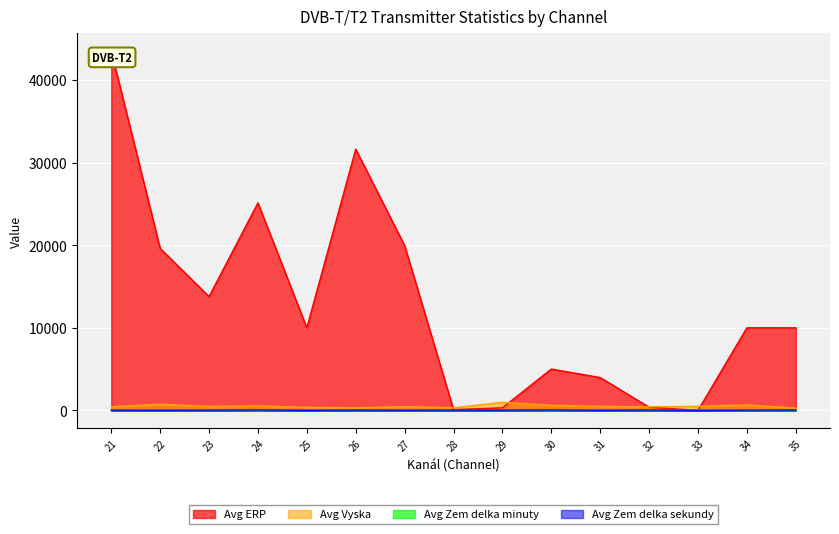

Does the chart display data point markers on the line(s)?

No